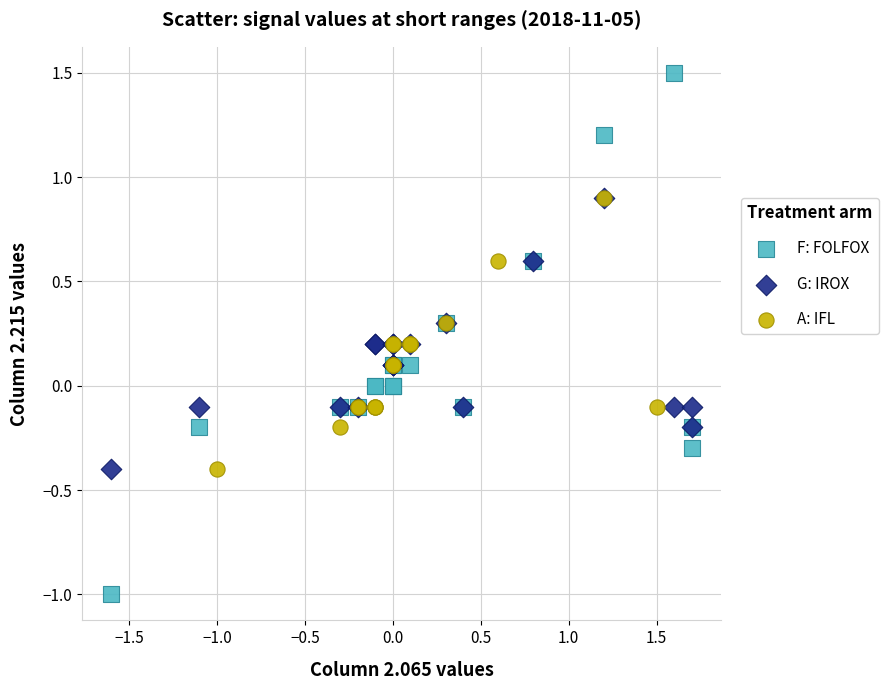

Which series reaches the maximum Y coordinate?

F: FOLFOX